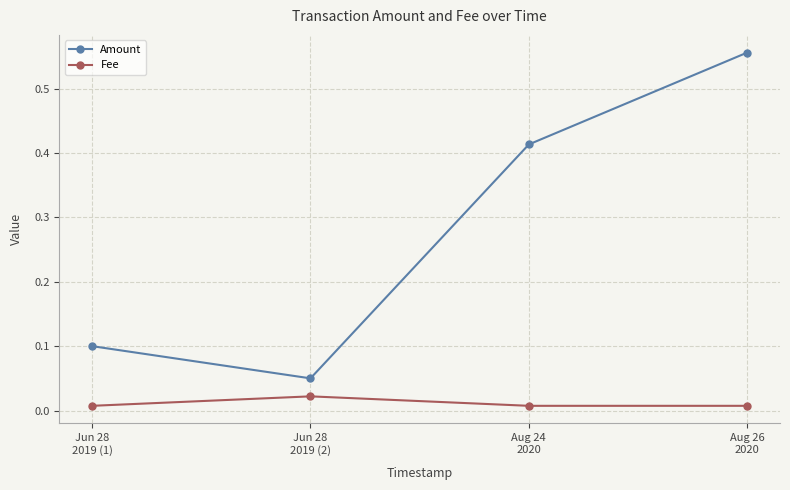

Which series has the widest spread of values?

Amount